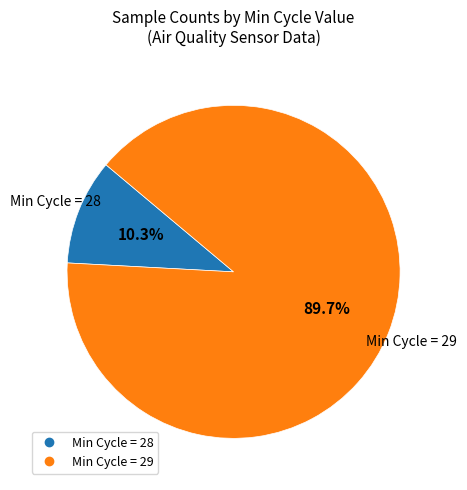

Is there a majority slice in this chart?

Yes